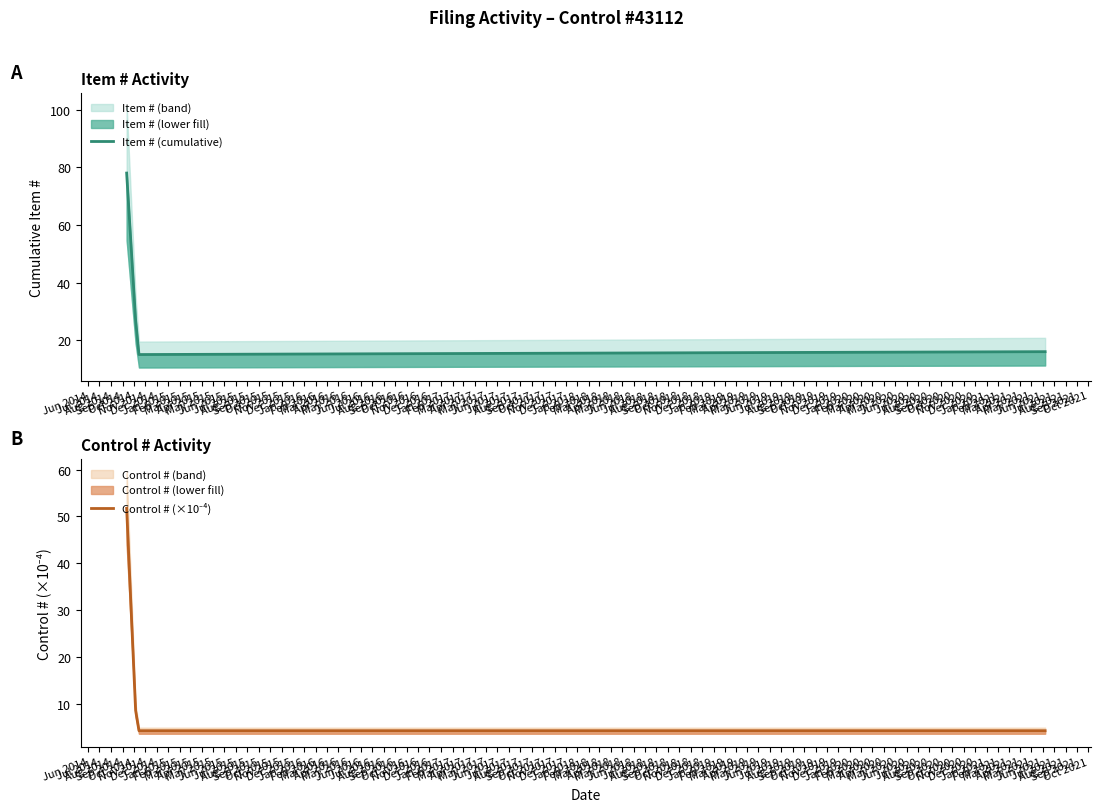

Which series has the largest total across all categories?

Item # (cumulative)